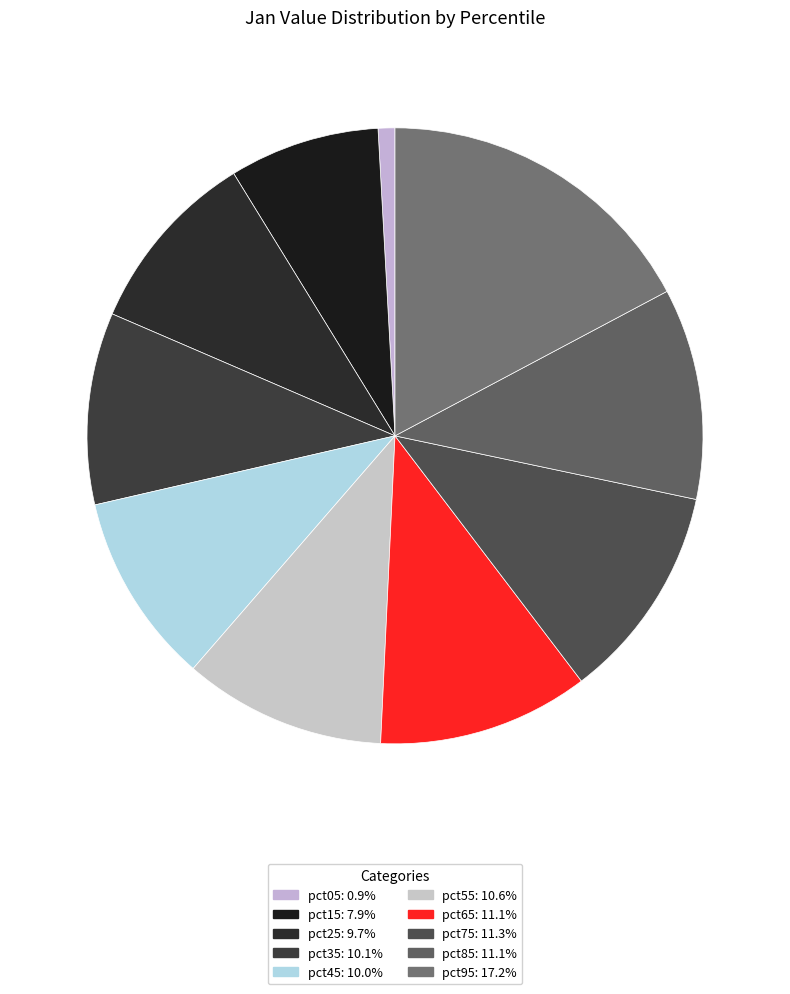

What percentage is the pct65 slice, to the nearest percent?

11%